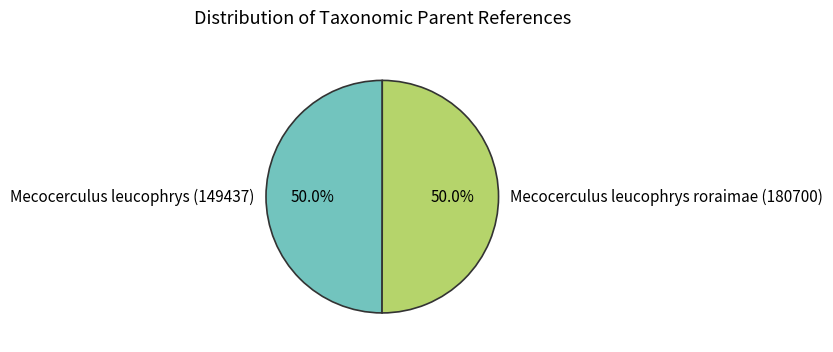

What percentage is the Mecocerculus leucophrys roraimae (180700) slice, to the nearest percent?

50%